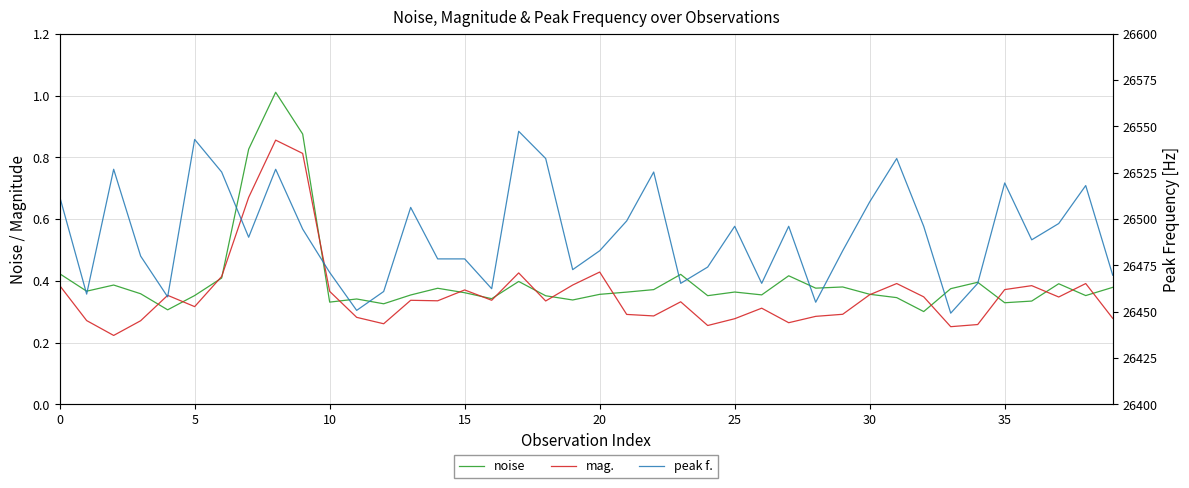

What is the sum of all mag. values?

14.4